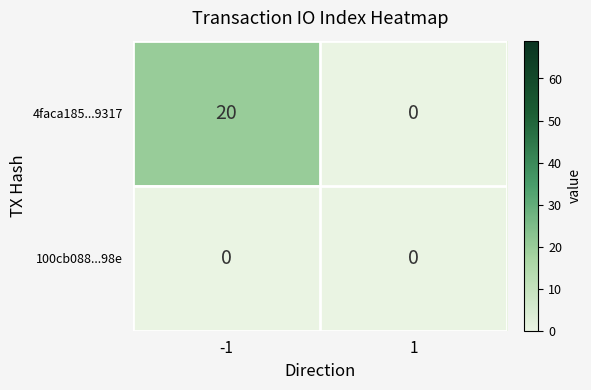

What is the average value of the 4faca185...9317 series?

10